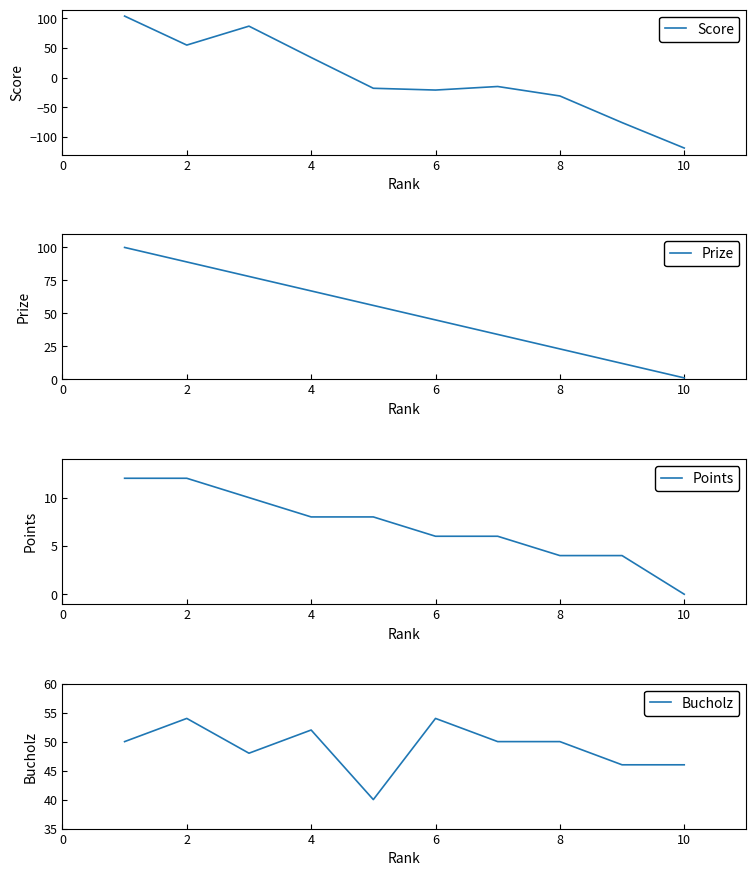

True or false: Points has more than 1 interior local peaks.

False